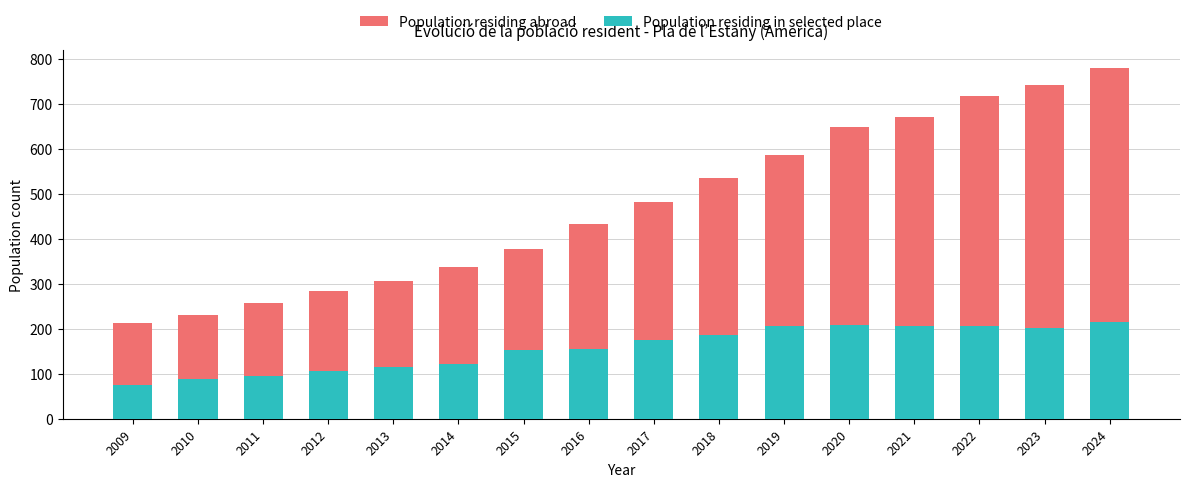

What is the sum of the Population residing abroad values at 2015 and 2023?

1119